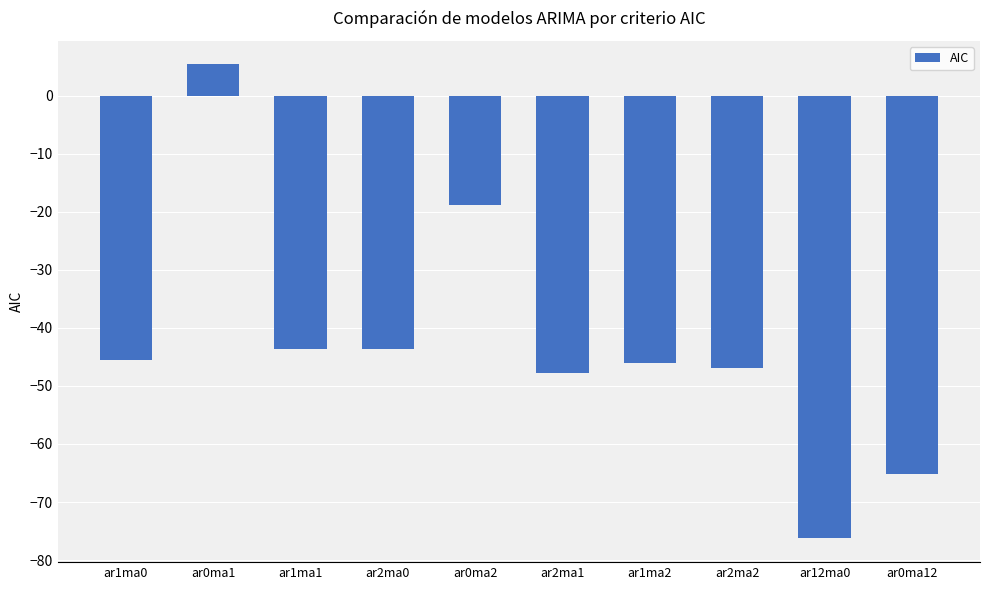

What is the sum of the values at ar1ma1 and ar2ma1?

-91.4